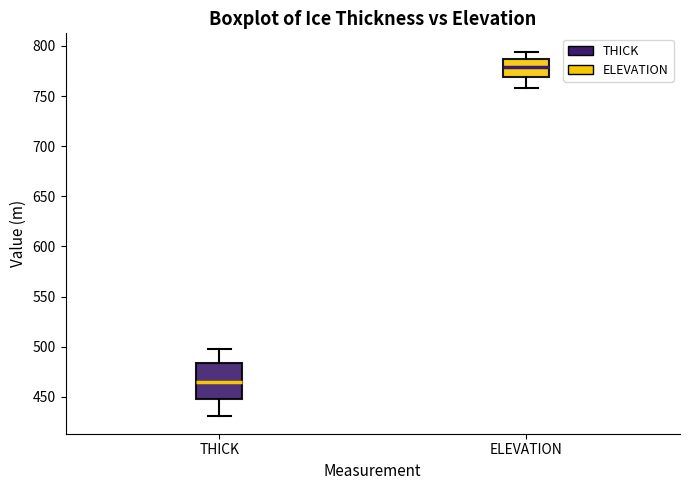

Reading left to right, read every box against the y-axis: the position of its median line, the range the box covers, and the ends of its whiskers. The values are not printed on the chart, so give them approximately, as read against the axis.

THICK: median 465, box 450 to 485, whiskers 430 to 500
ELEVATION: median 780, box 770 to 785, whiskers 760 to 795